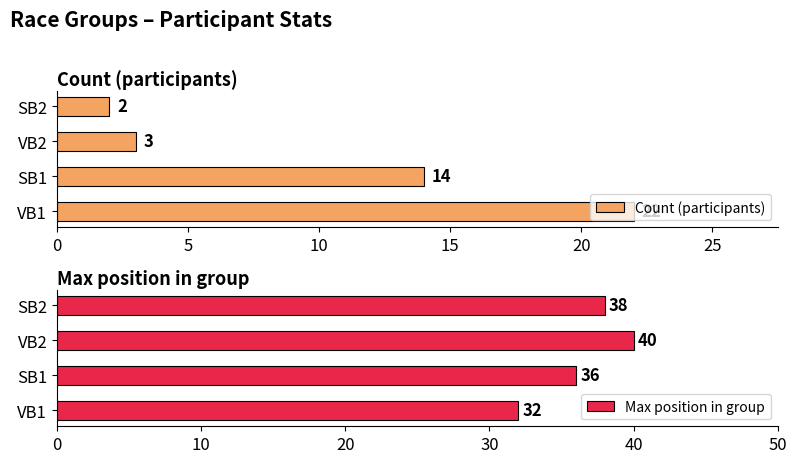

What is the difference between the maximum and second lowest values in the Max position in group series?

4